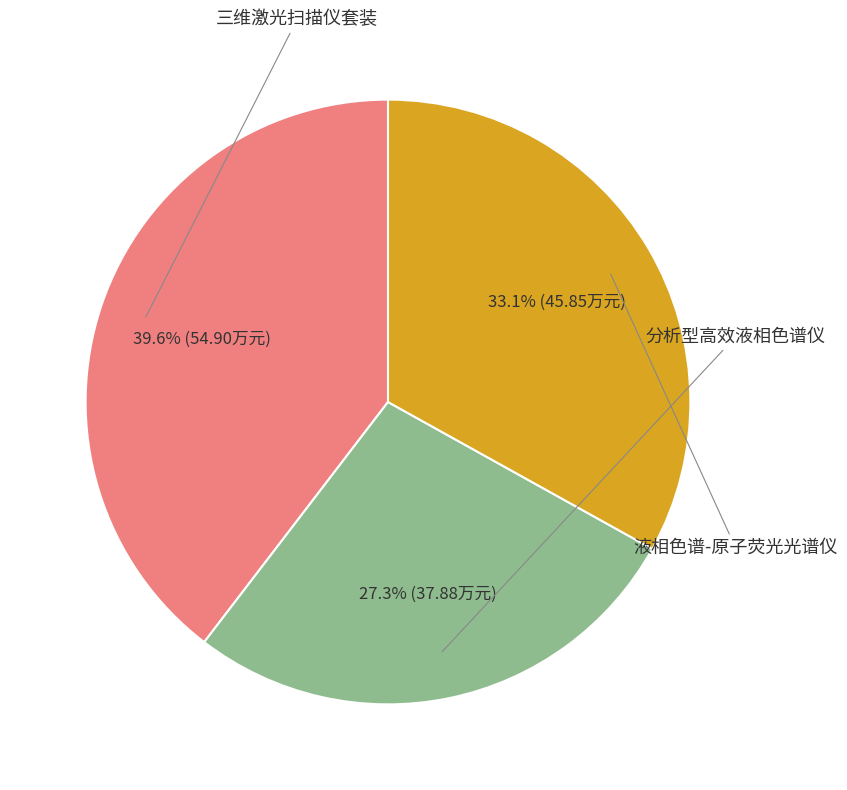

What percentage is NOT represented by 三维激光扫描仪套装?

60.4%